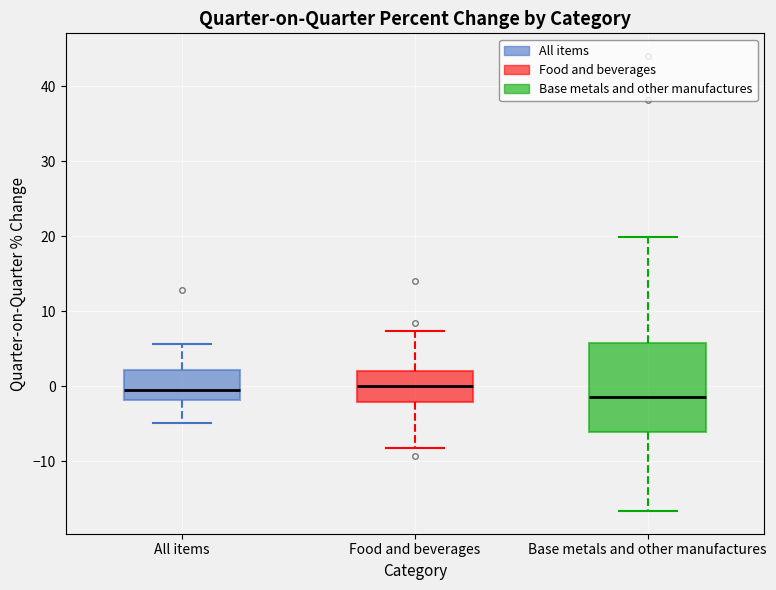

Where is the lower edge of the box for Base metals and other manufactures on the y-axis? The values are not printed on the chart, so give them approximately, as read against the axis.

-6